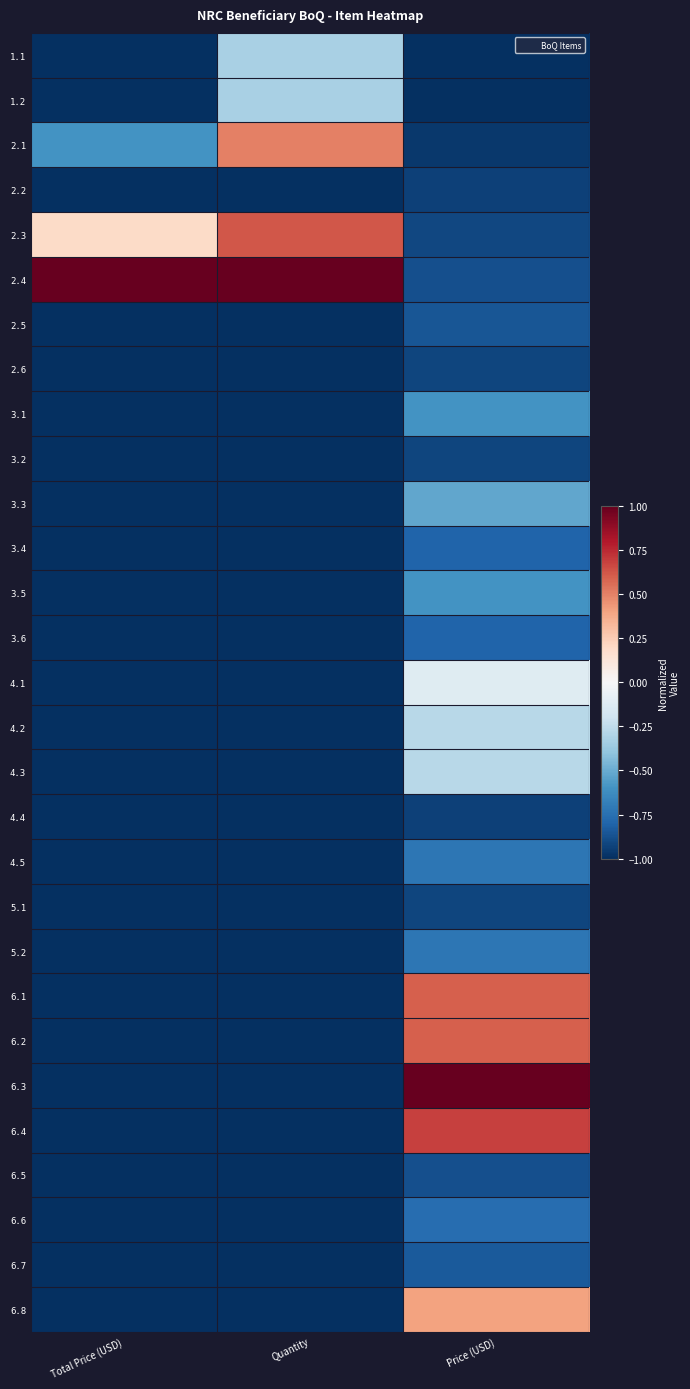

Reading left to right, extract all data points from this chart.

1.1: Total Price (USD)=-1.0	Quantity=-0.3	Price (USD)=-1.0
1.2: Total Price (USD)=-1.0	Quantity=-0.3	Price (USD)=-1.0
2.1: Total Price (USD)=-0.6	Quantity=0.5	Price (USD)=-1.0
2.2: Total Price (USD)=-1.0	Quantity=-1.0	Price (USD)=-0.9
2.3: Total Price (USD)=0.2	Quantity=0.6	Price (USD)=-0.9
2.4: Total Price (USD)=1.0	Quantity=1.0	Price (USD)=-0.9
2.5: Total Price (USD)=-1.0	Quantity=-1.0	Price (USD)=-0.9
2.6: Total Price (USD)=-1.0	Quantity=-1.0	Price (USD)=-0.9
3.1: Total Price (USD)=-1.0	Quantity=-1.0	Price (USD)=-0.6
3.2: Total Price (USD)=-1.0	Quantity=-1.0	Price (USD)=-0.9
3.3: Total Price (USD)=-1.0	Quantity=-1.0	Price (USD)=-0.5
3.4: Total Price (USD)=-1.0	Quantity=-1.0	Price (USD)=-0.8
3.5: Total Price (USD)=-1.0	Quantity=-1.0	Price (USD)=-0.6
3.6: Total Price (USD)=-1.0	Quantity=-1.0	Price (USD)=-0.8
4.1: Total Price (USD)=-1.0	Quantity=-1.0	Price (USD)=-0.1
4.2: Total Price (USD)=-1.0	Quantity=-1.0	Price (USD)=-0.3
4.3: Total Price (USD)=-1.0	Quantity=-1.0	Price (USD)=-0.3
4.4: Total Price (USD)=-1.0	Quantity=-1.0	Price (USD)=-0.9
4.5: Total Price (USD)=-1.0	Quantity=-1.0	Price (USD)=-0.7
5.1: Total Price (USD)=-1.0	Quantity=-1.0	Price (USD)=-0.9
5.2: Total Price (USD)=-1.0	Quantity=-1.0	Price (USD)=-0.7
6.1: Total Price (USD)=-1.0	Quantity=-1.0	Price (USD)=0.6
6.2: Total Price (USD)=-1.0	Quantity=-1.0	Price (USD)=0.6
6.3: Total Price (USD)=-1.0	Quantity=-1.0	Price (USD)=1.0
6.4: Total Price (USD)=-1.0	Quantity=-1.0	Price (USD)=0.7
6.5: Total Price (USD)=-1.0	Quantity=-1.0	Price (USD)=-0.9
6.6: Total Price (USD)=-1.0	Quantity=-1.0	Price (USD)=-0.8
6.7: Total Price (USD)=-1.0	Quantity=-1.0	Price (USD)=-0.8
6.8: Total Price (USD)=-1.0	Quantity=-1.0	Price (USD)=0.4